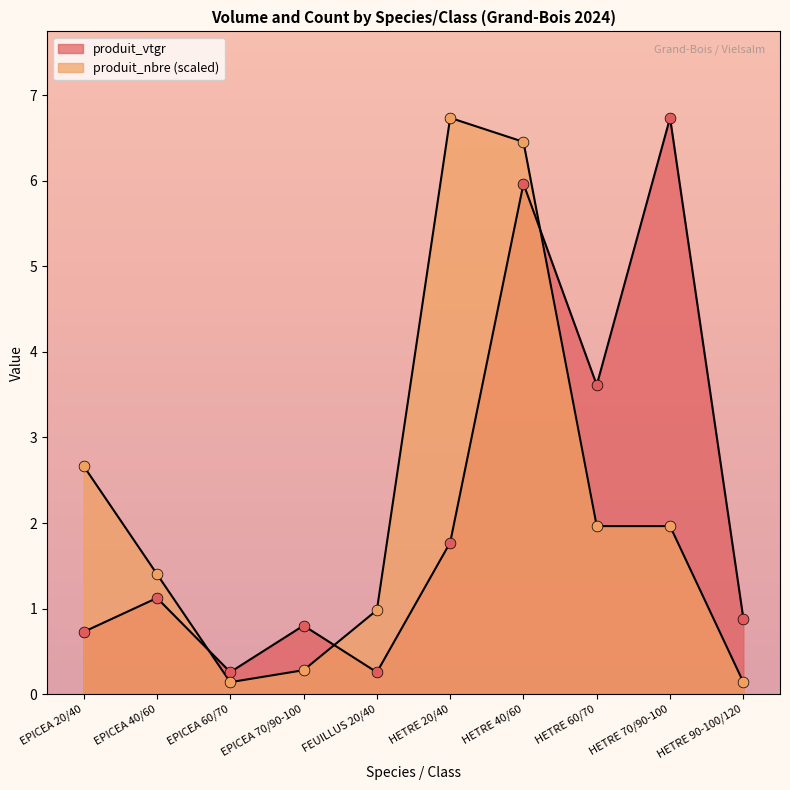

What is the total value across all series at HETRE 70/90-100?

8.7